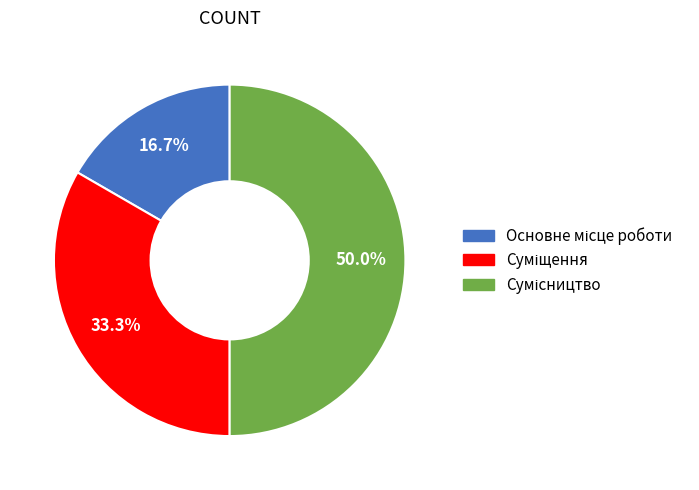

What percentage is the Основне місце роботи slice, to the nearest percent?

17%